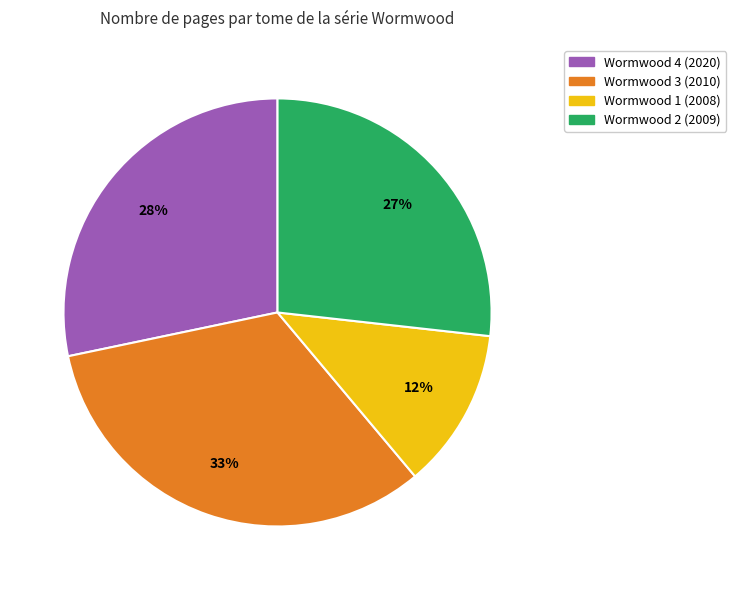

Approximately how many times larger is the value at Wormwood 3 (2010) compared to Wormwood 2 (2009)?

1.2